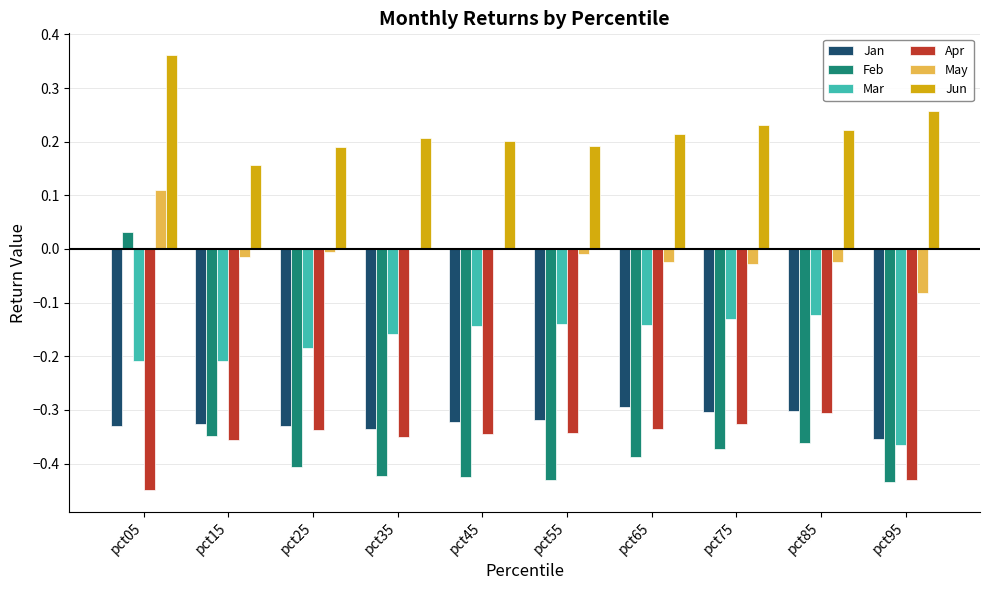

Are the bars horizontal?

No